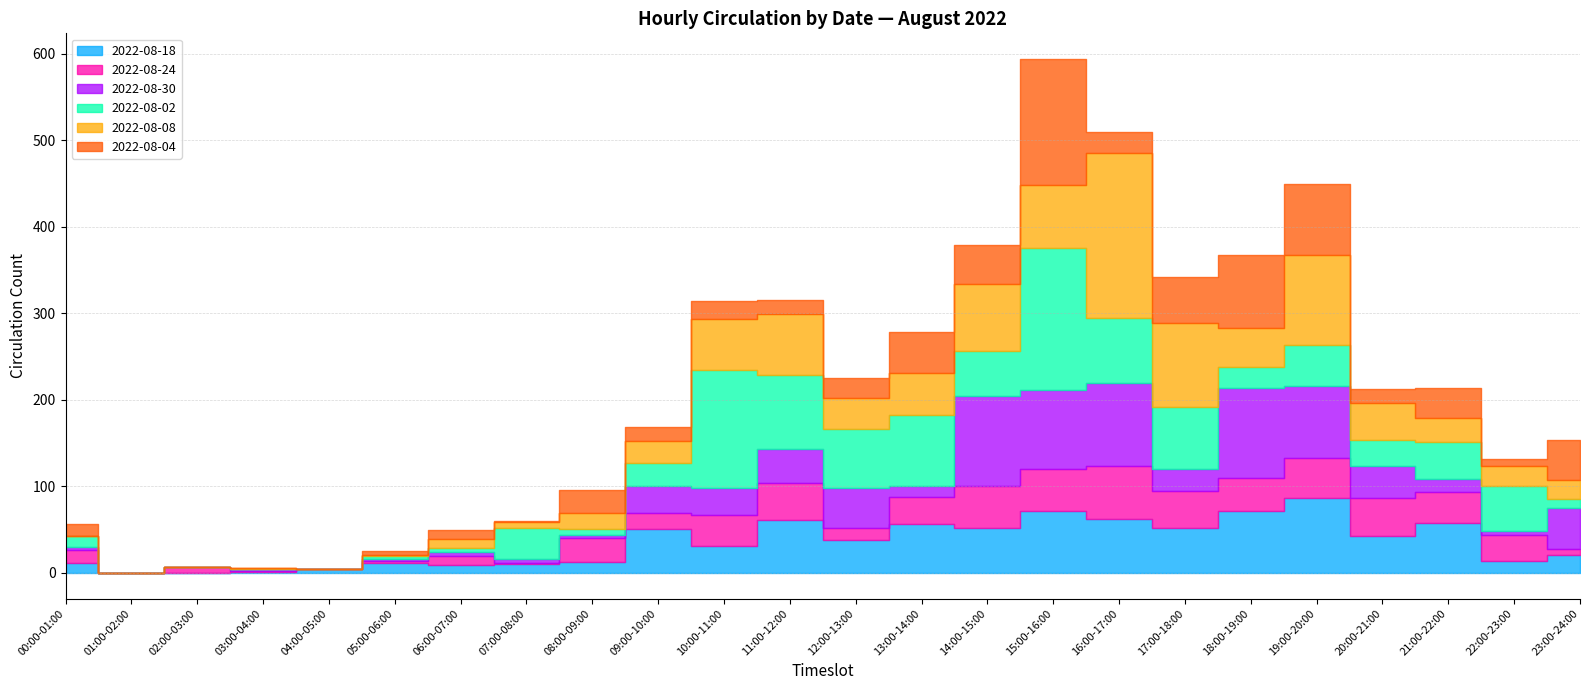

Which has a higher value, 12:00-13:00 or 04:00-05:00?

12:00-13:00